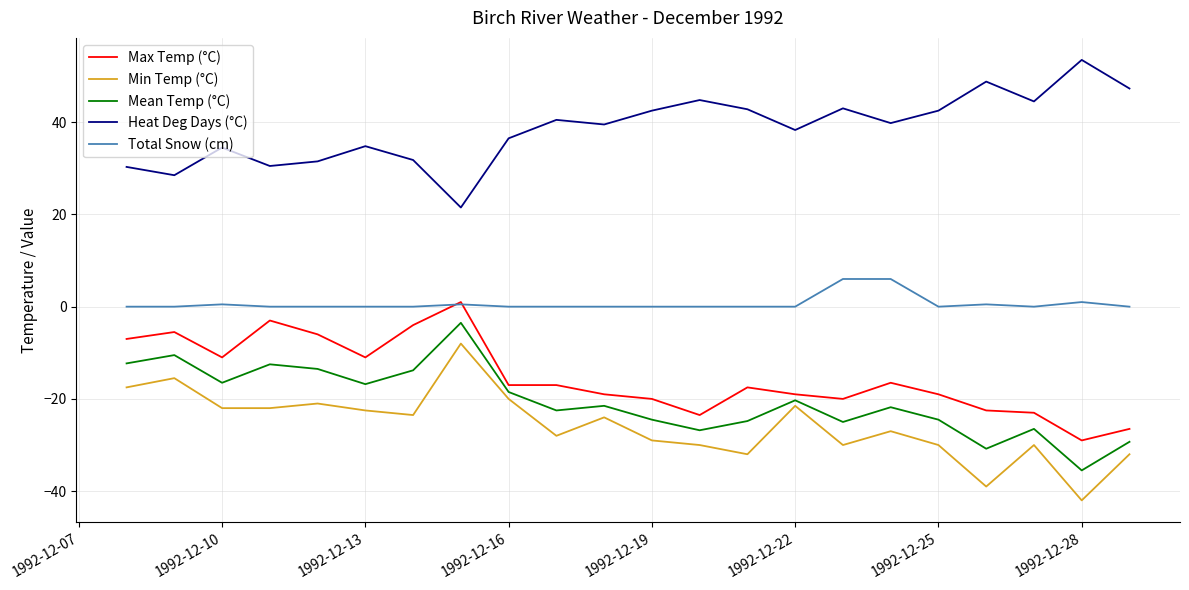

Which series has the largest total across all categories?

Heat Deg Days (°C)